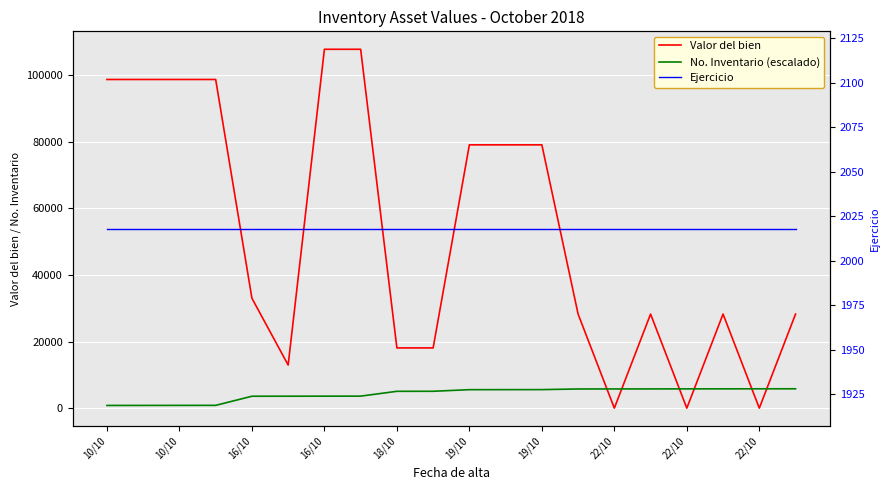

Reading left to right, what are all the values shown in this chart?

Valor del bien: 98764.3	98764.3	98764.3	98764.3	33025.0	12950.0	107844.5	107844.5	18096.0	18096.0	79124.8	79124.8	79124.8	28271.1	0.0	28271.1	0.0	28271.1	0.0	28271.1
No. Inventario (escalado): 810.0	820.0	830.0	840.0	3580.0	3590.0	3600.0	3610.0	5060.0	5070.0	5550.0	5560.0	5570.0	5760.0	5770.0	5780.0	5790.0	5800.0	5810.0	5820.0
Ejercicio: 2018.0	2018.0	2018.0	2018.0	2018.0	2018.0	2018.0	2018.0	2018.0	2018.0	2018.0	2018.0	2018.0	2018.0	2018.0	2018.0	2018.0	2018.0	2018.0	2018.0